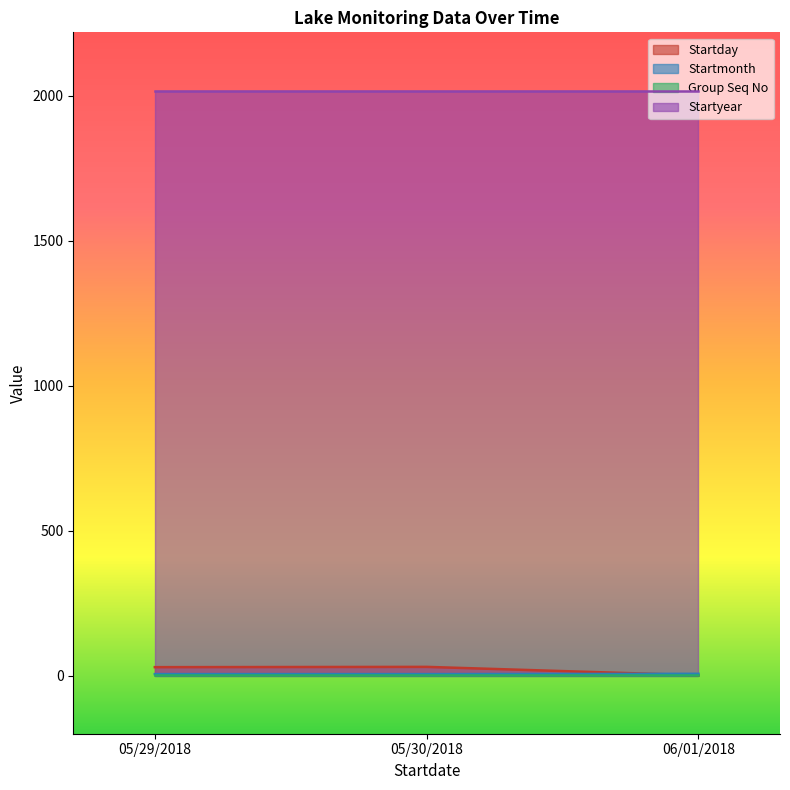

Which label corresponds to the smallest value in the chart?

06/01/2018